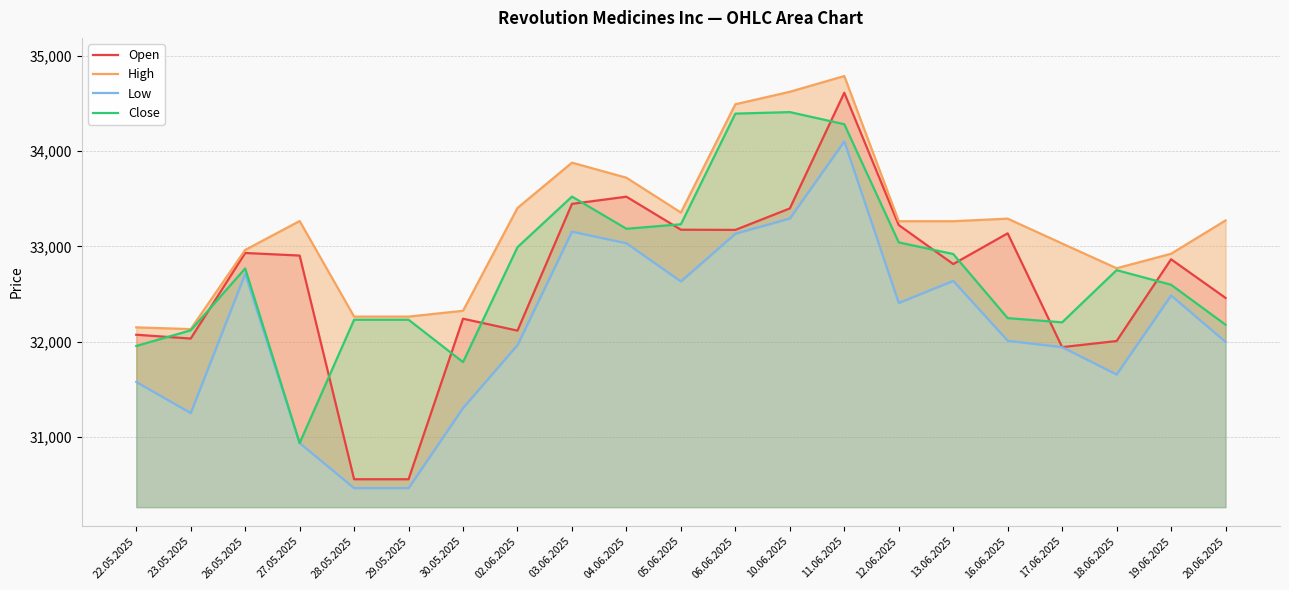

True or false: Low and Close intersect in this chart.

False